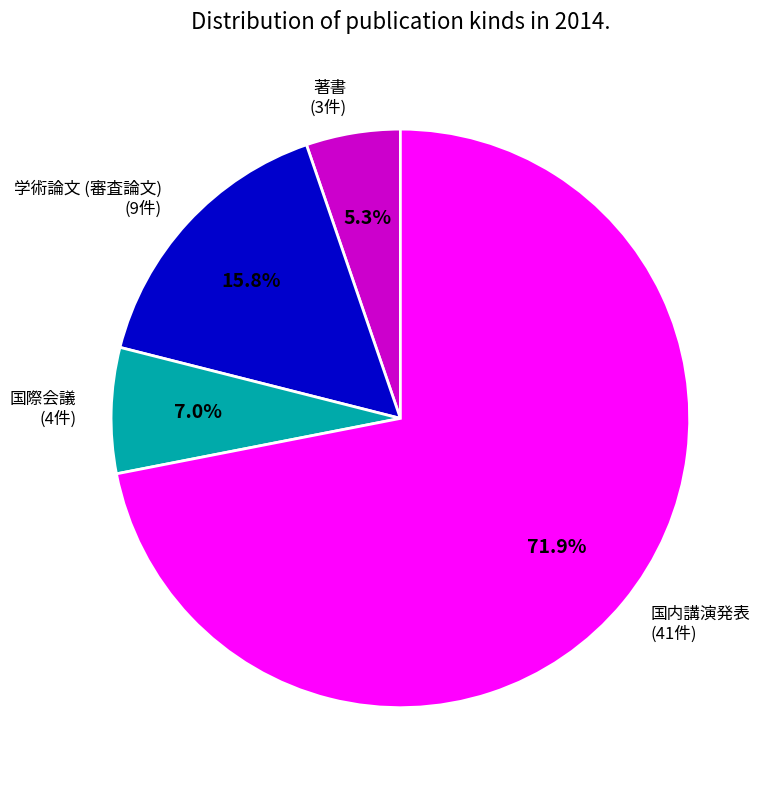

What is the majority slice?

国内講演発表